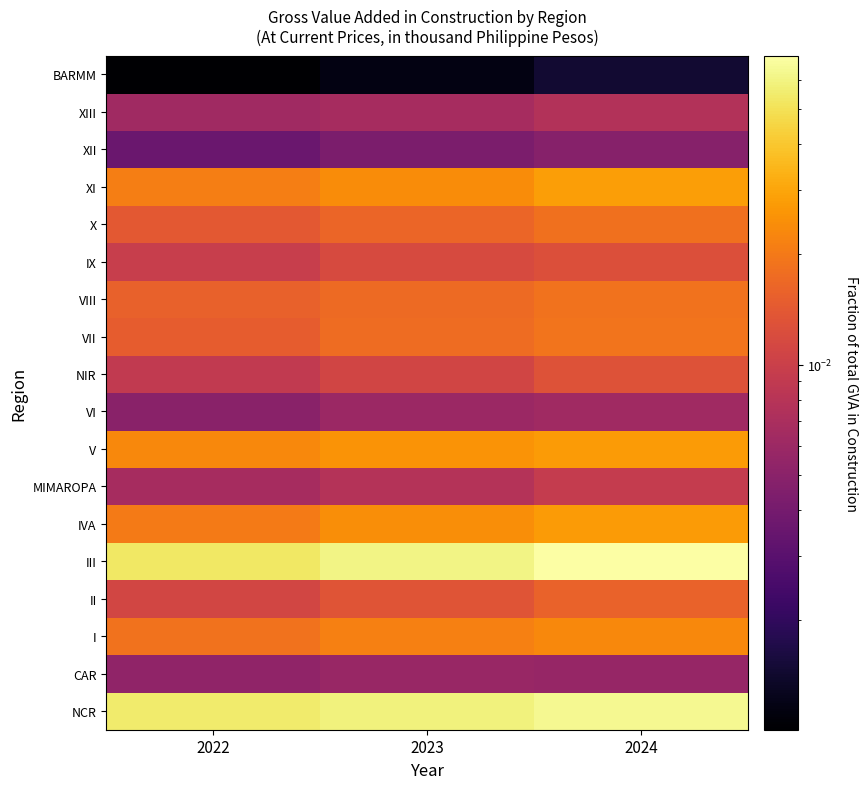

Reading left to right, list all the values displayed in this chart.

NCR: 2022=0.1	2023=0.1	2024=0.1
CAR: 2022=0.0	2023=0.0	2024=0.0
I: 2022=0.0	2023=0.0	2024=0.0
II: 2022=0.0	2023=0.0	2024=0.0
III: 2022=0.1	2023=0.1	2024=0.1
IVA: 2022=0.0	2023=0.0	2024=0.0
MIMAROPA: 2022=0.0	2023=0.0	2024=0.0
V: 2022=0.0	2023=0.0	2024=0.0
VI: 2022=0.0	2023=0.0	2024=0.0
NIR: 2022=0.0	2023=0.0	2024=0.0
VII: 2022=0.0	2023=0.0	2024=0.0
VIII: 2022=0.0	2023=0.0	2024=0.0
IX: 2022=0.0	2023=0.0	2024=0.0
X: 2022=0.0	2023=0.0	2024=0.0
XI: 2022=0.0	2023=0.0	2024=0.0
XII: 2022=0.0	2023=0.0	2024=0.0
XIII: 2022=0.0	2023=0.0	2024=0.0
BARMM: 2022=0.0	2023=0.0	2024=0.0